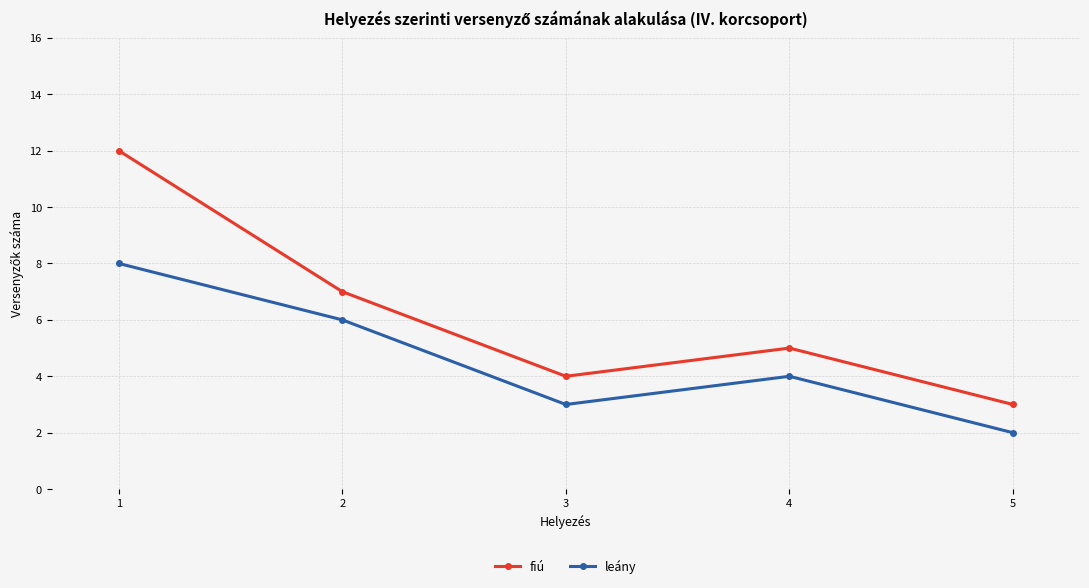

The leány series shows 5 at 1. True or false?

False